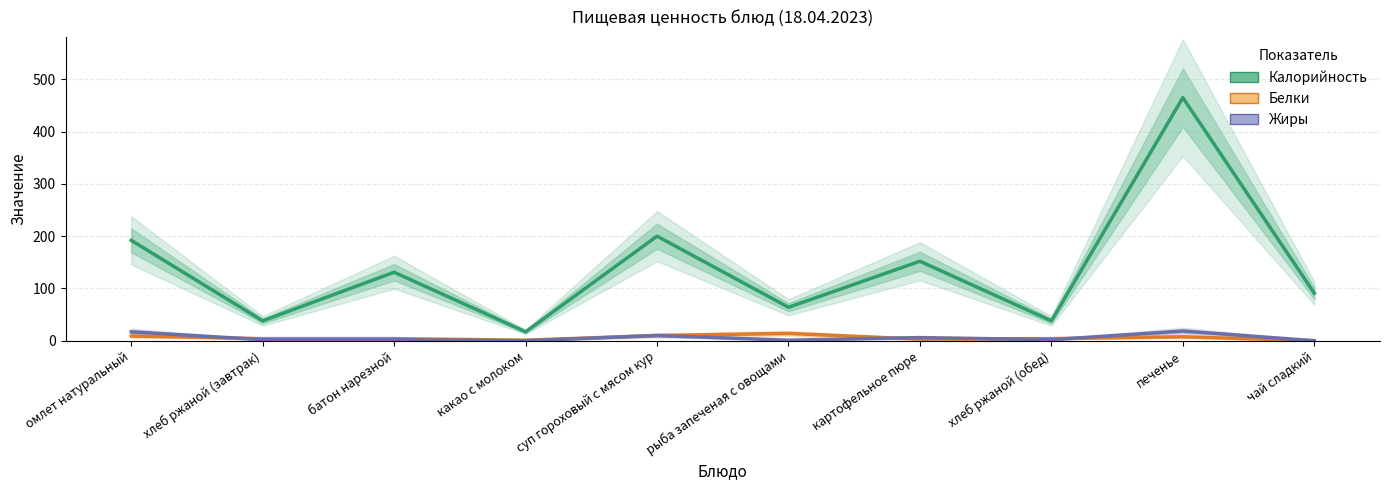

Where does the Калорийность series first go above 131?

омлет натуральный